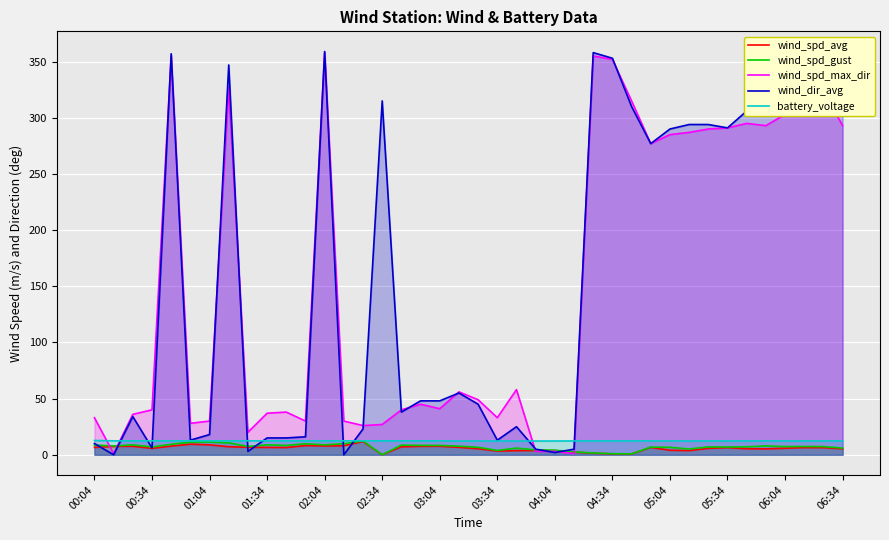

What is the highest value of the wind_dir_avg series?

359.0